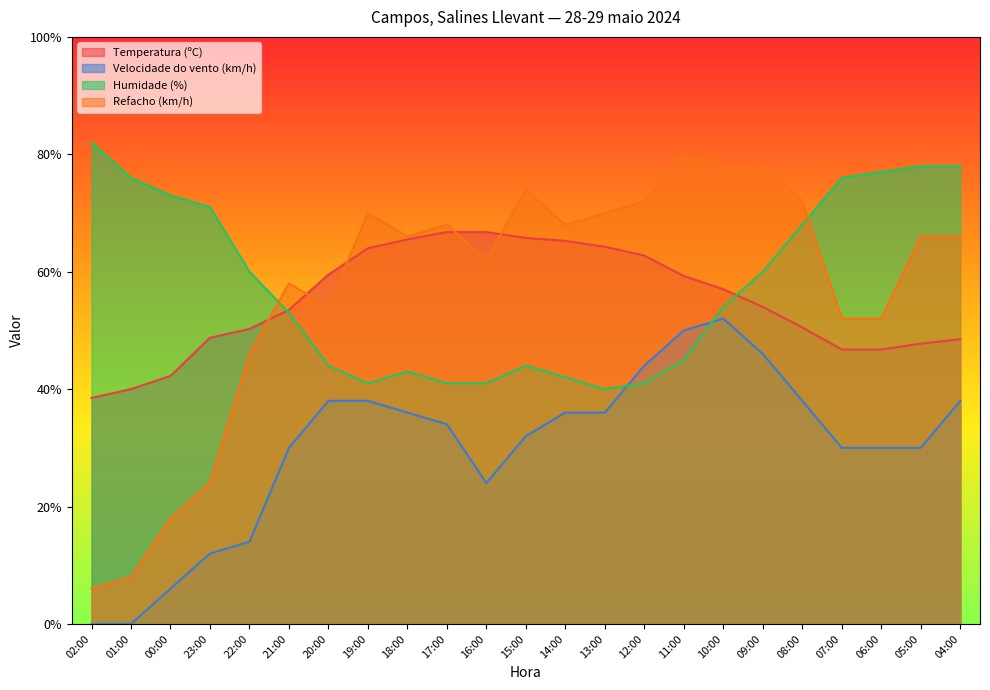

What is the value of the Velocidade do vento (km/h) point at the 14th from the left?

36.0